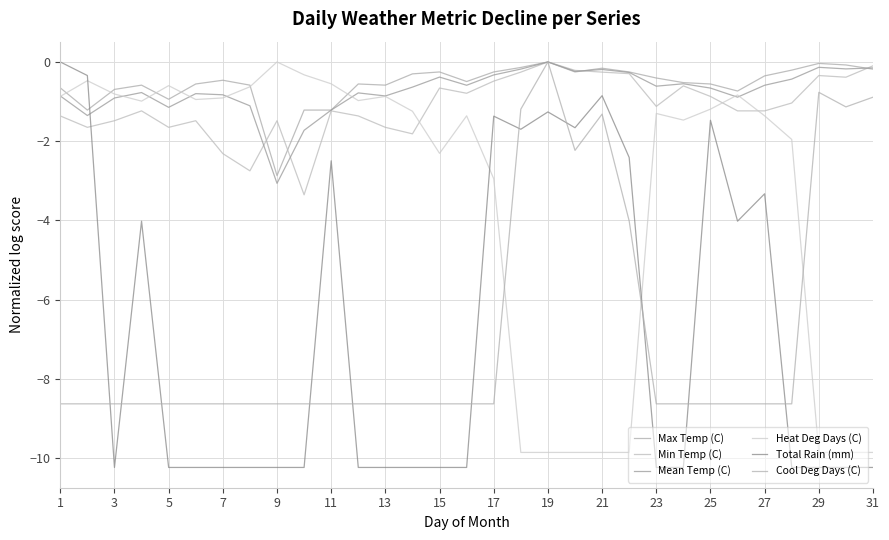

Which series has the largest total across all categories?

Max Temp (C)